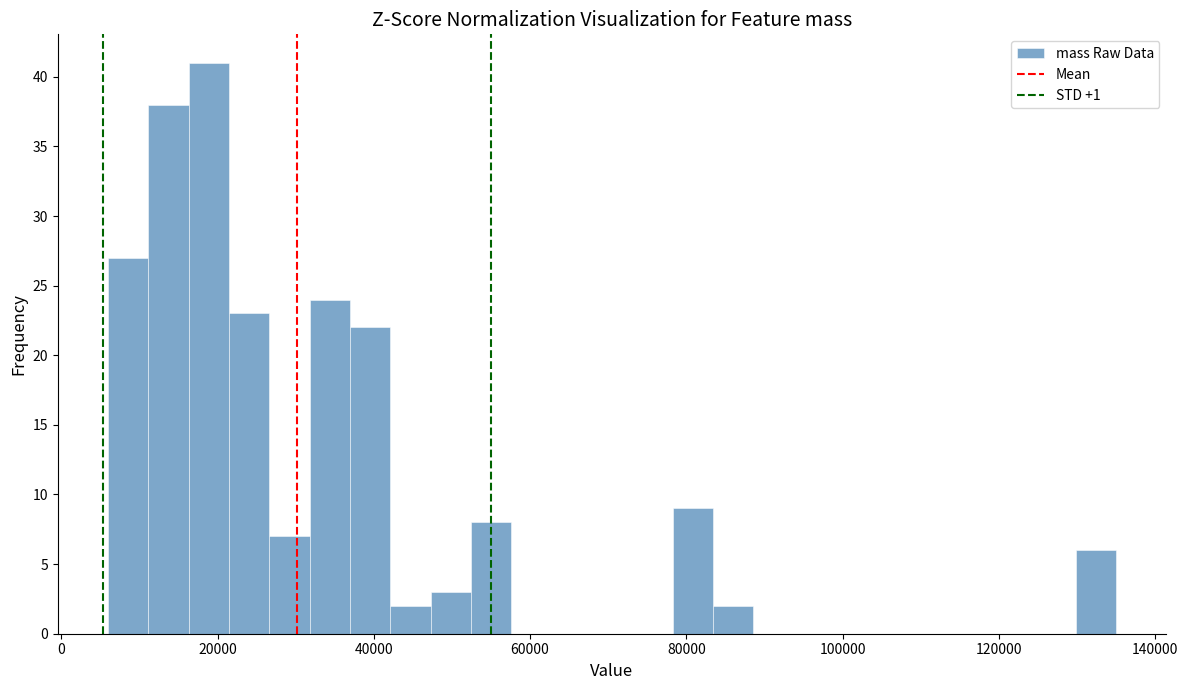

Around what value on the x-axis is the tallest bar? Give the approximate position of its centre, as read against the axis.

18000